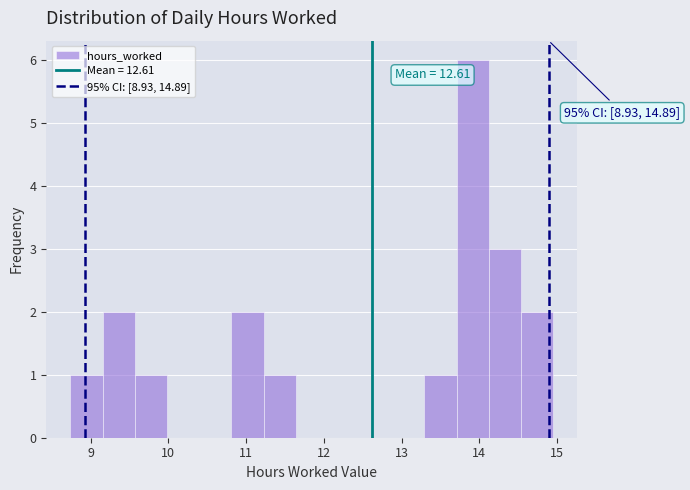

Over which range of the x-axis is the bar tallest?

13.7 to 14.1